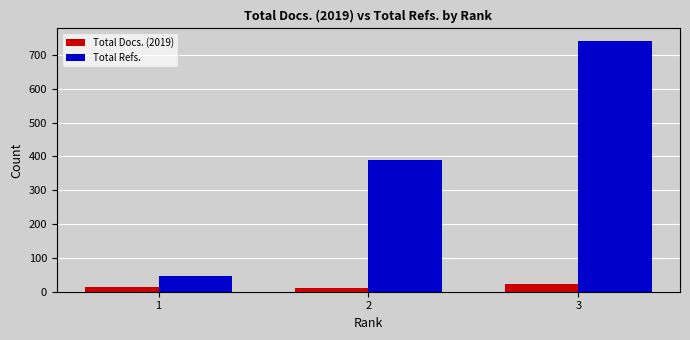

List the series in order of their overall mean, lowest first.

Total Docs. (2019), Total Refs.